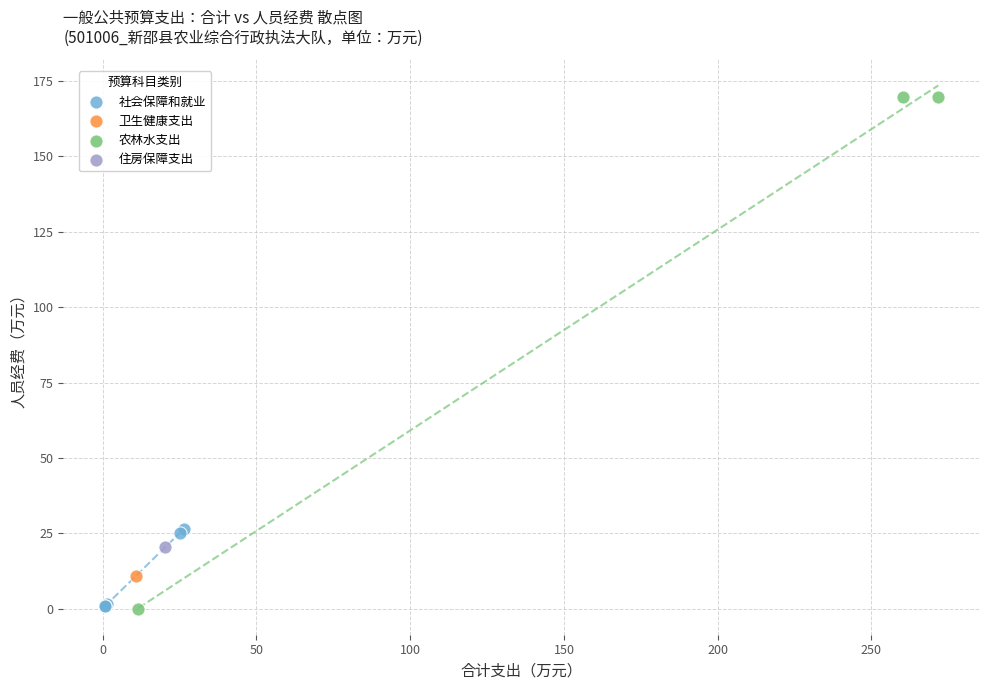

What are all the series names shown in the legend?

社会保障和就业, 农林水支出, 卫生健康支出, 住房保障支出